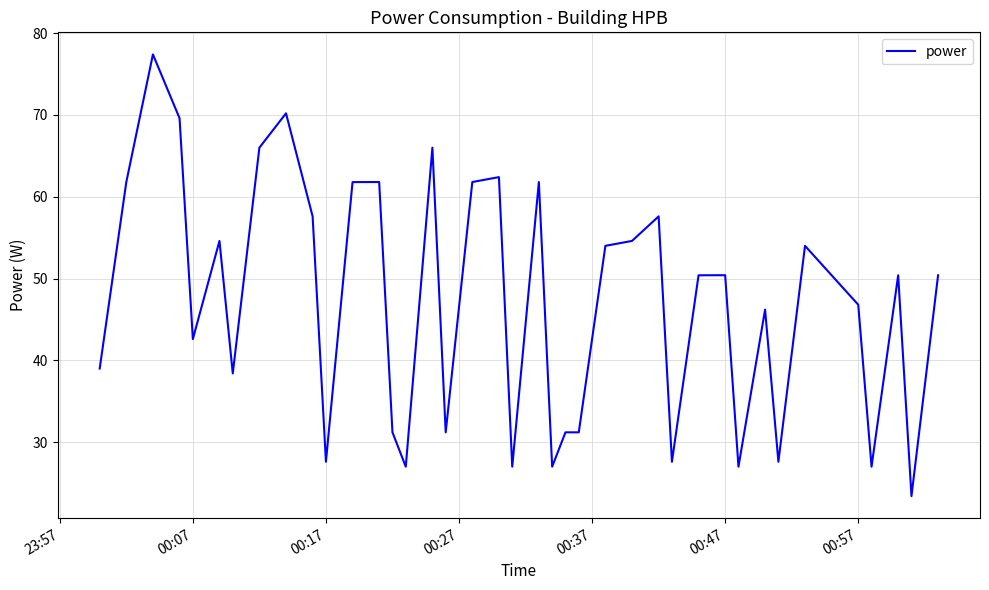

What is the difference between the maximum and minimum values?

54.0